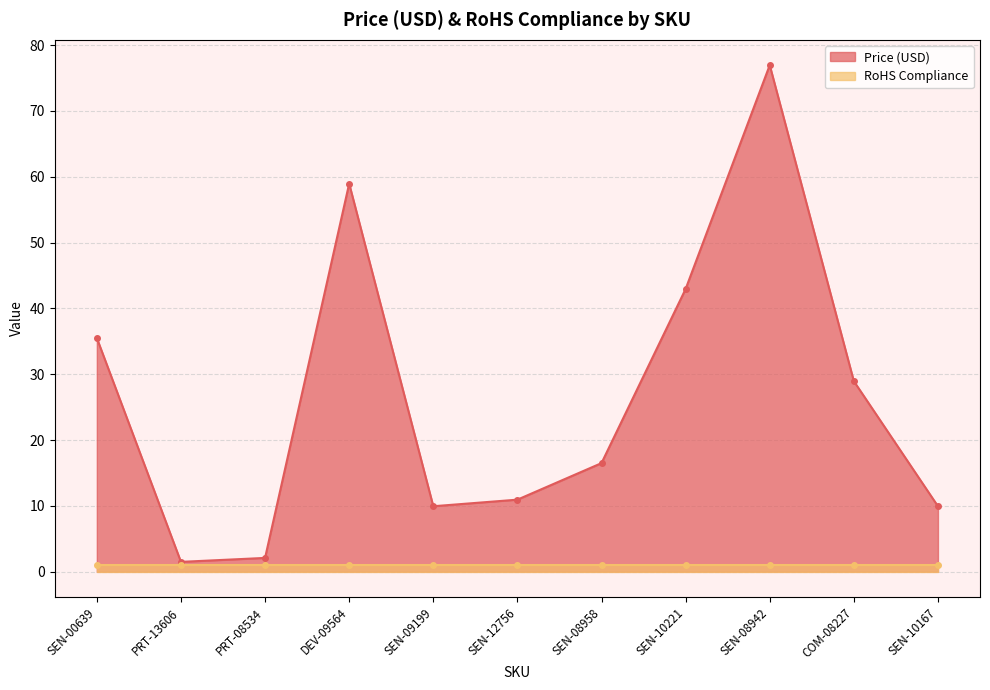

True or false: the data has more than 0 interior local peaks.

True